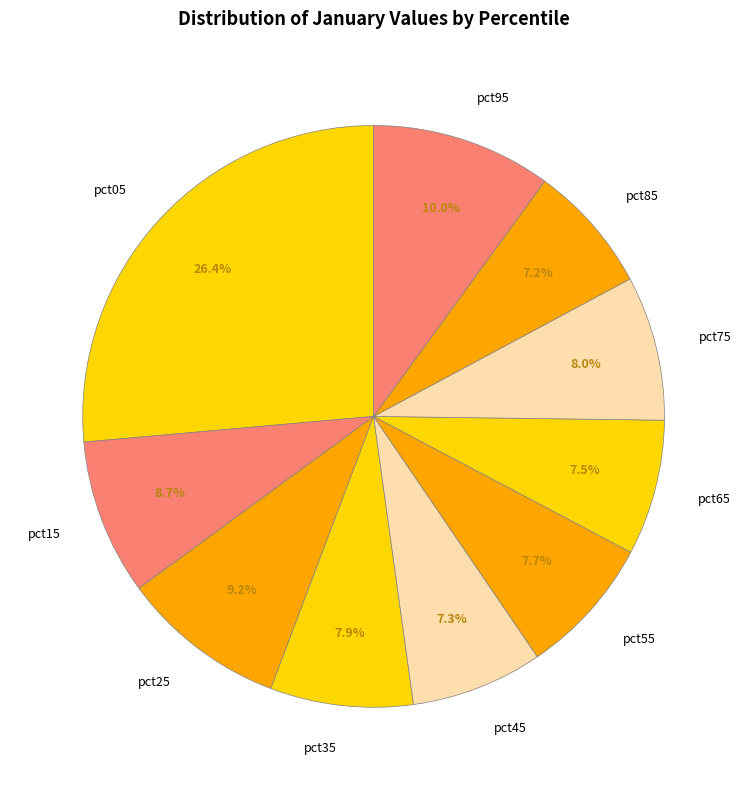

Is there a majority slice in this chart?

No